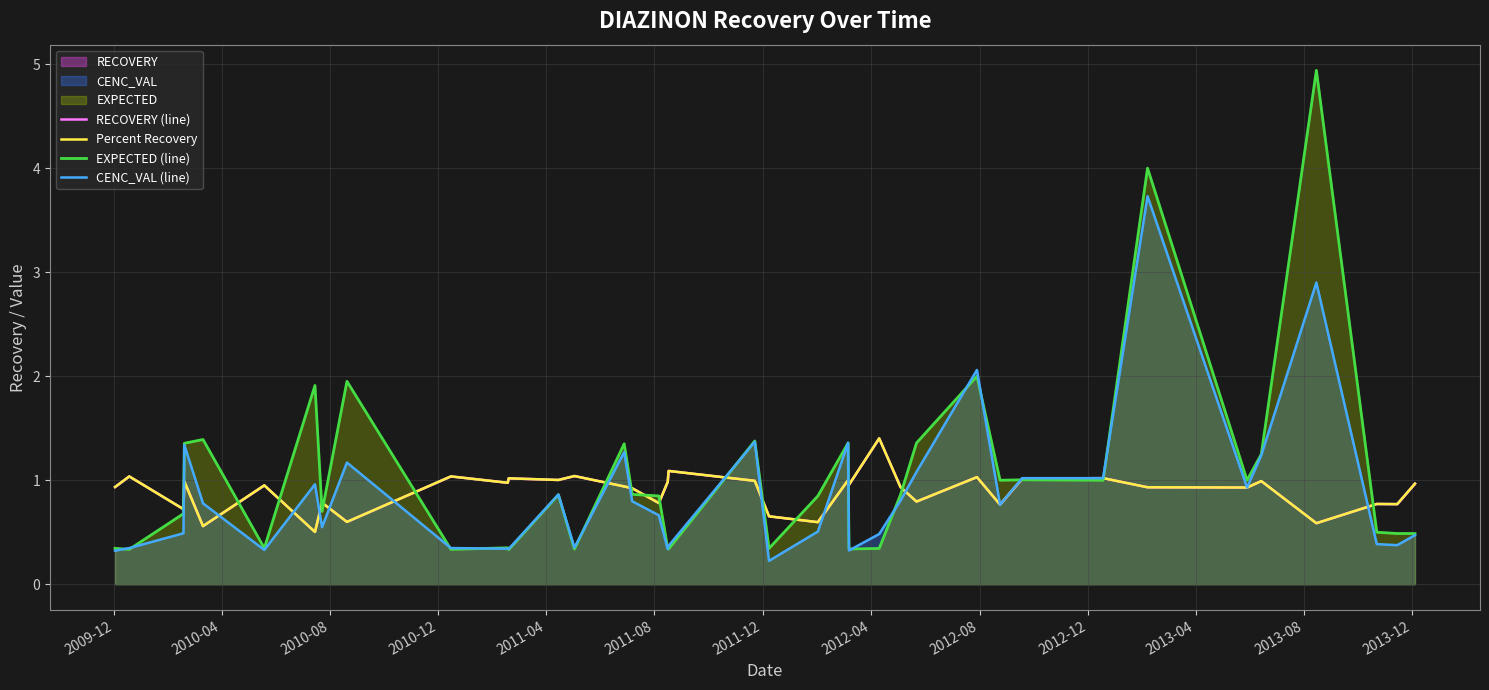

Between which two adjacent categories do EXPECTED (line) and RECOVERY (line) first intersect?

2010-08 and 2010-12